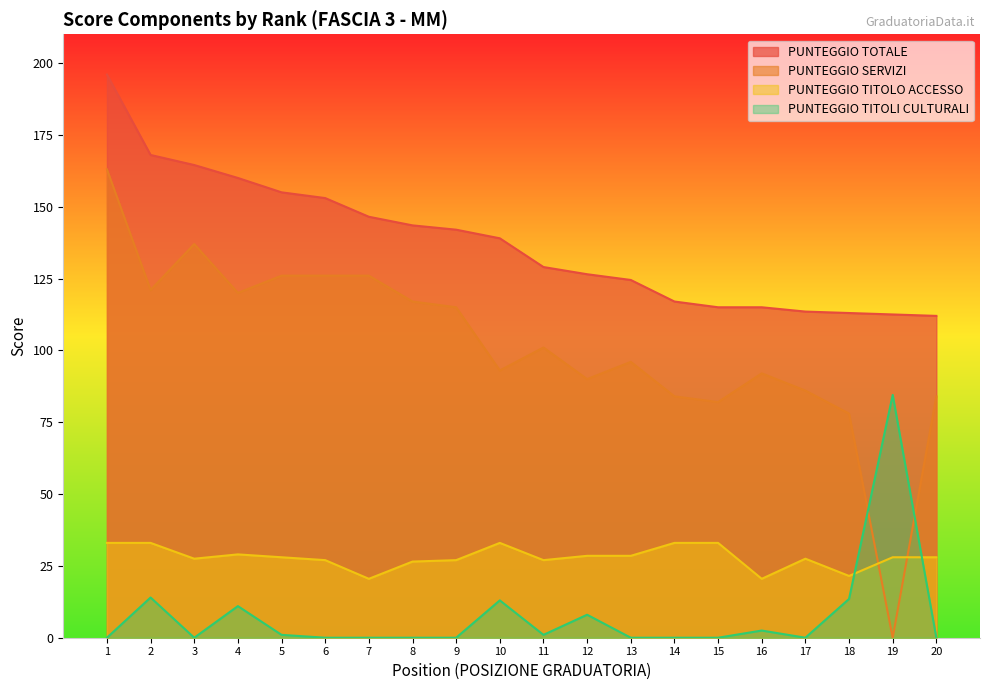

Which series has the largest total across all categories?

PUNTEGGIO TOTALE